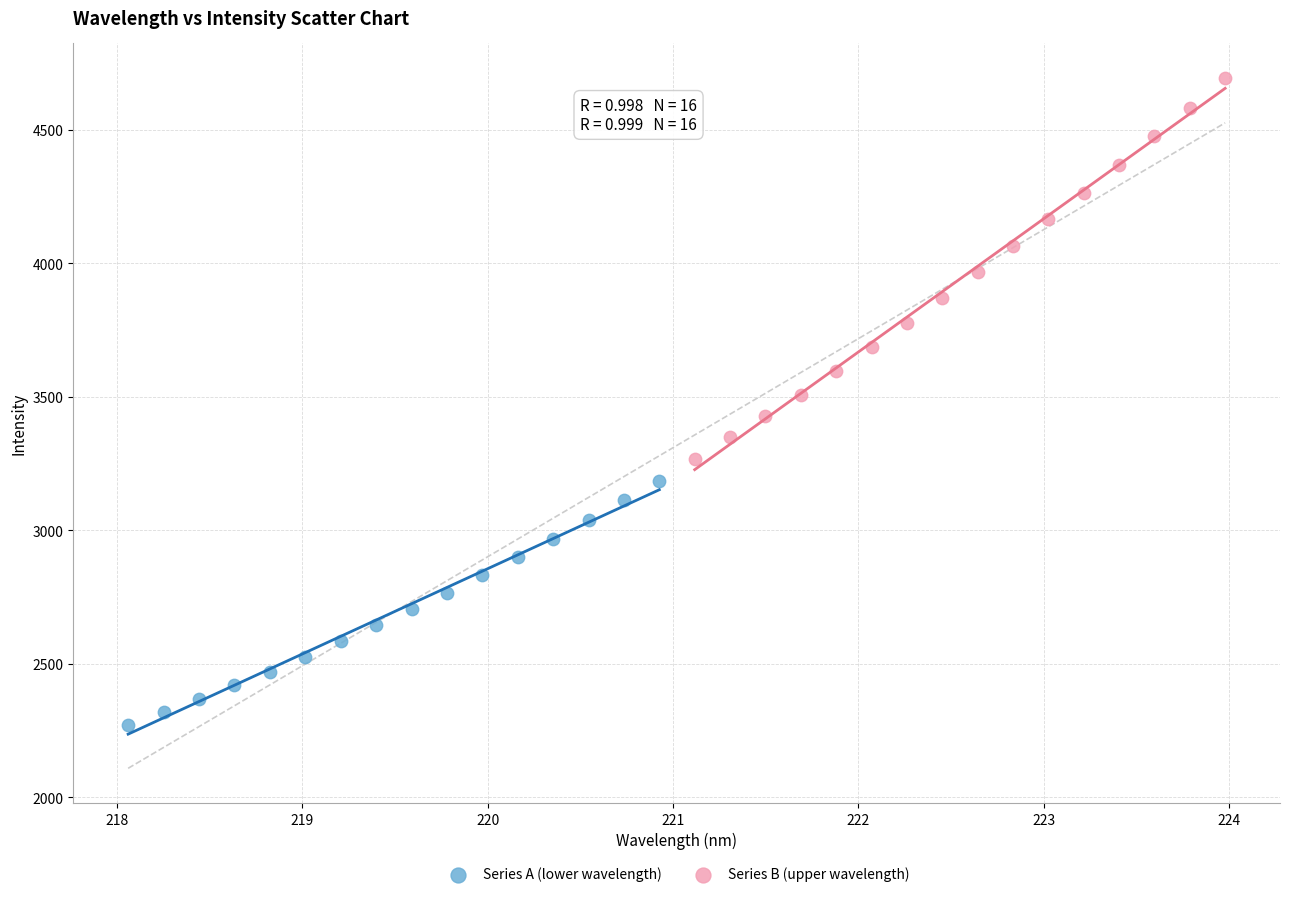

Which series contains the highest Y value?

Series B (upper wavelength)